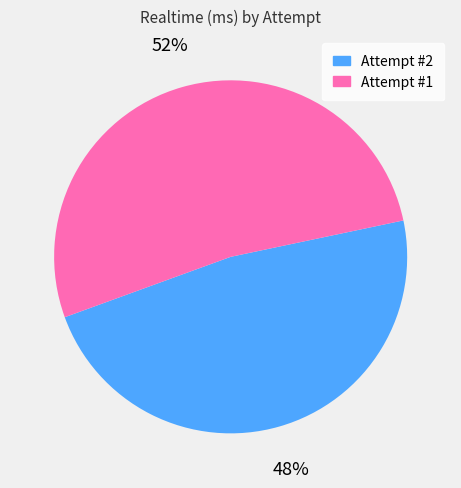

Do Attempt #1 and Attempt #2 together represent more than half of the pie?

Yes